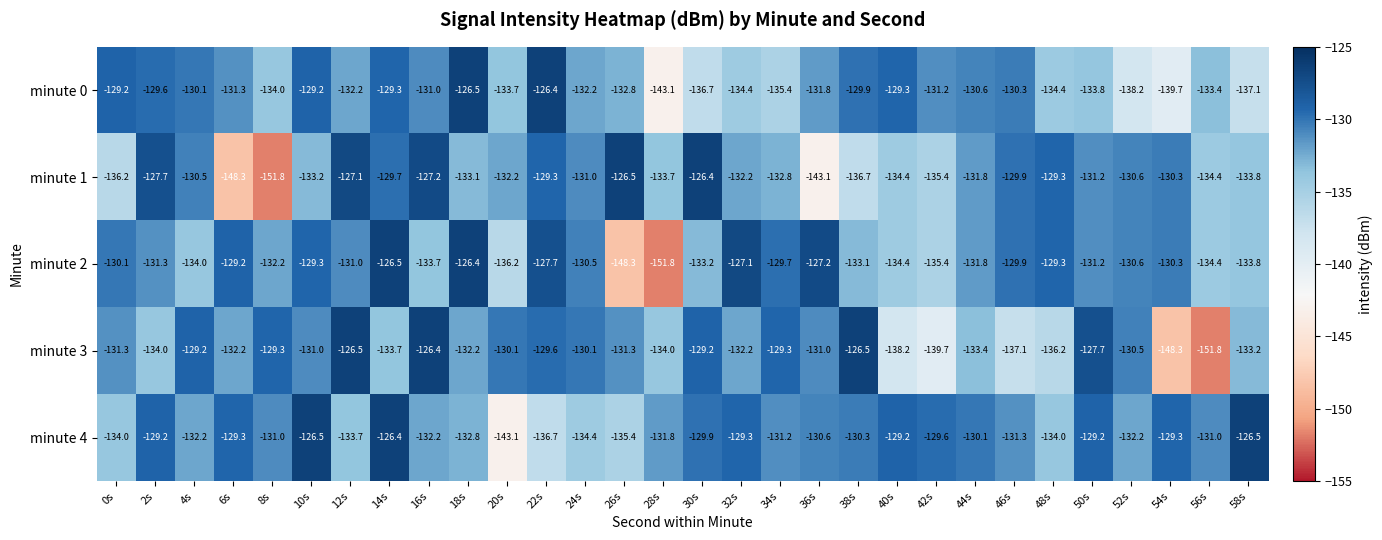

Rank the series at 2s from lowest to highest value.

minute 3, minute 2, minute 0, minute 4, minute 1